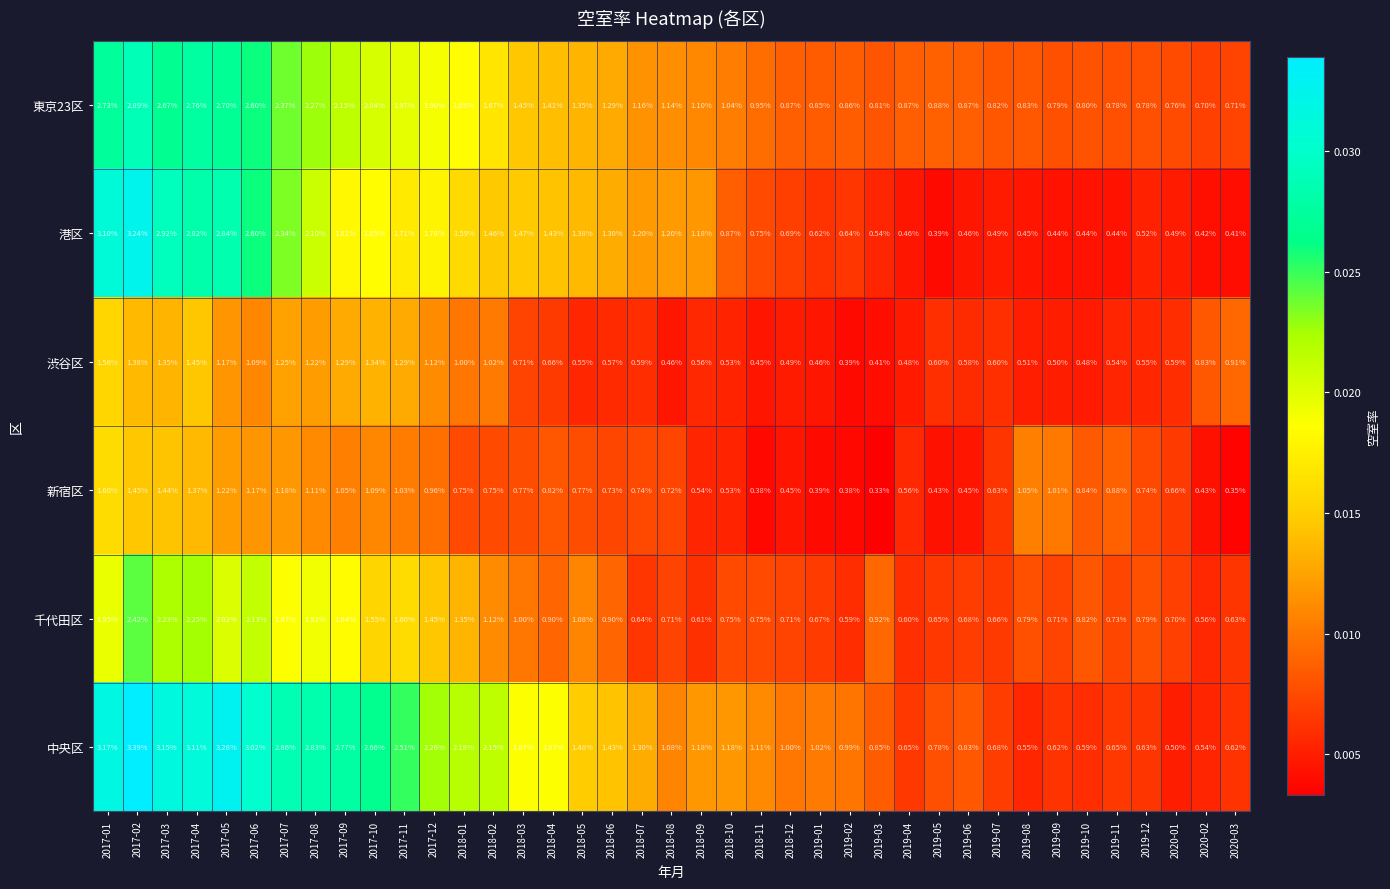

Which series has the widest spread of values?

中央区